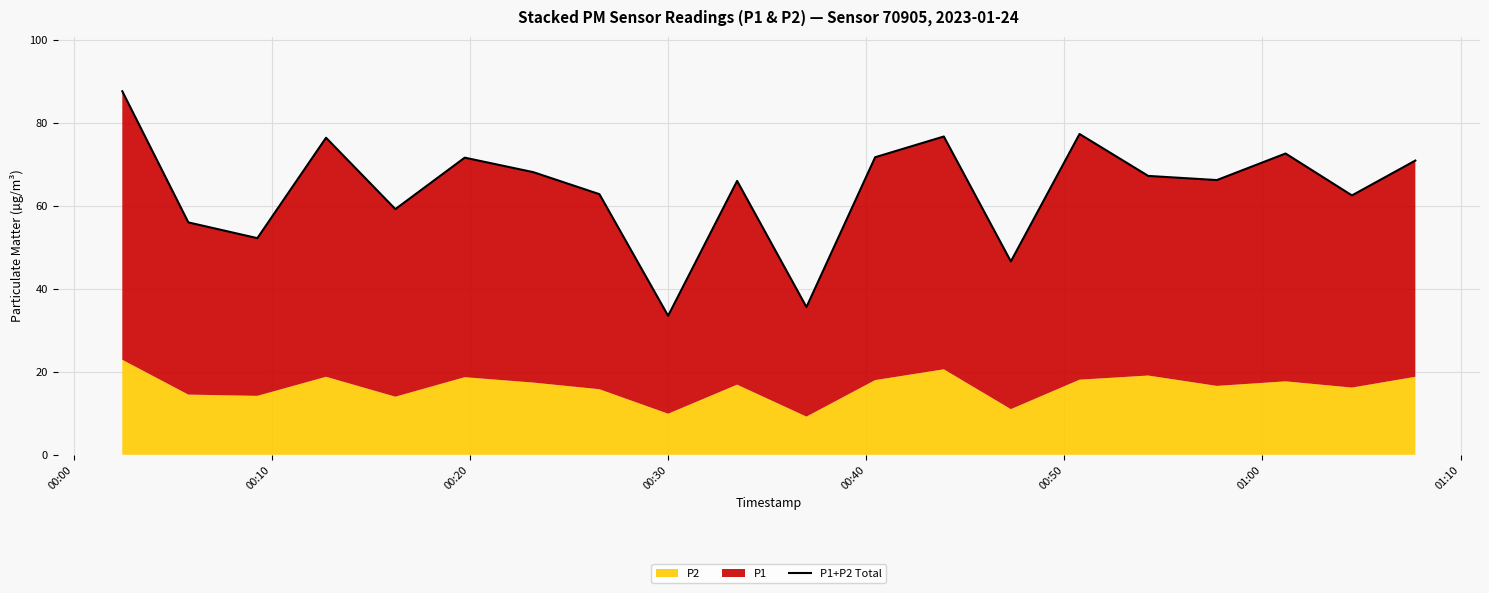

What is the difference between the second highest and minimum values?

43.8